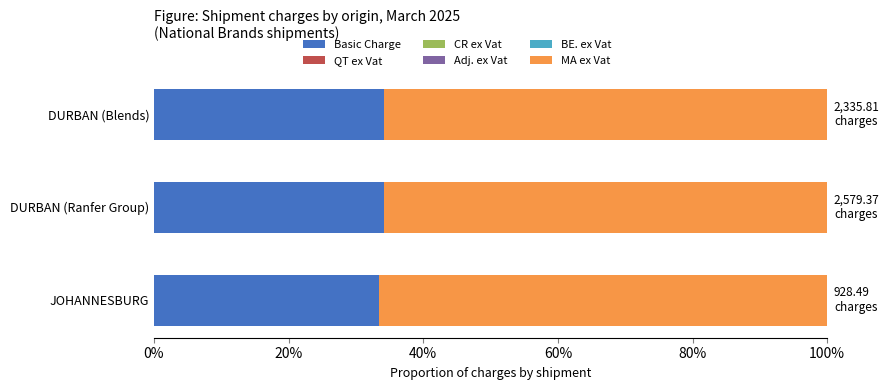

Count the number of categories in the chart.

3